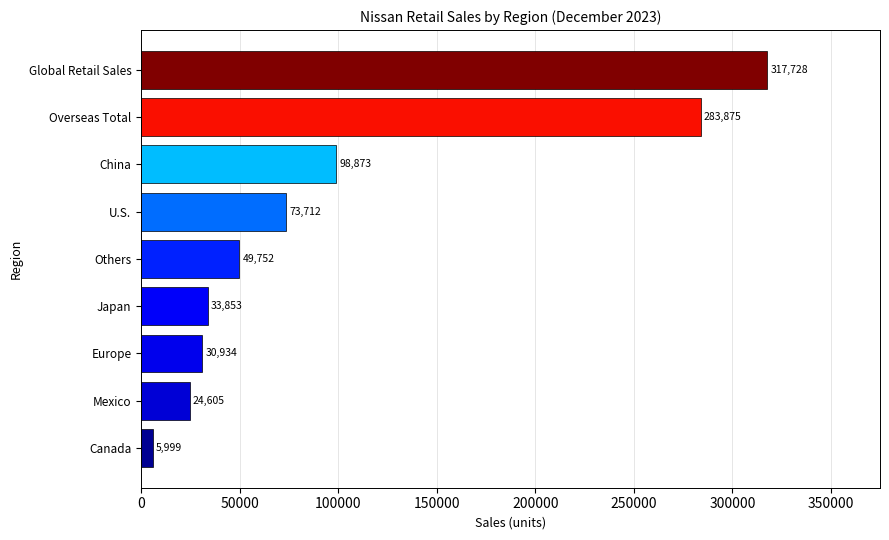

Reading bottom to top, extract all data points from this chart.

Canada=5999	Mexico=24605	Europe=30934	Japan=33853	Others=49752	U.S.=73712	China=98873	Overseas Total=283875	Global Retail Sales=317728